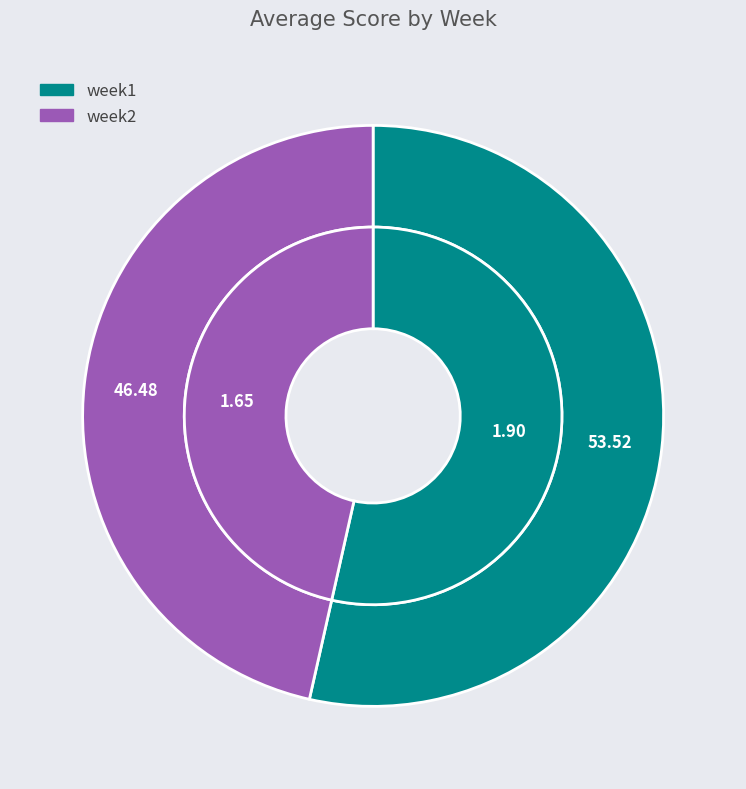

How many segments does this pie chart have?

2